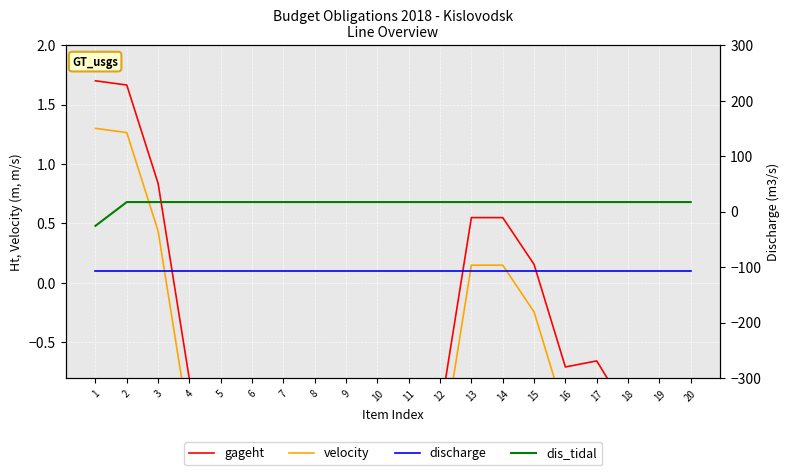

Rank the series by their average value, from lowest to highest.

velocity, gageht, discharge, dis_tidal